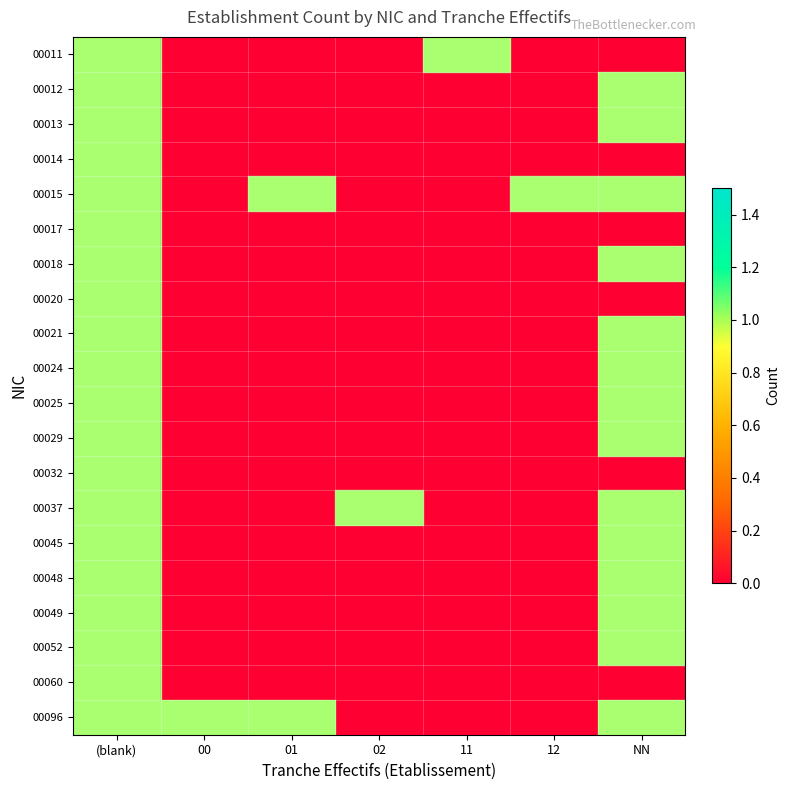

What is the spread (max minus min) of values at 12?

1